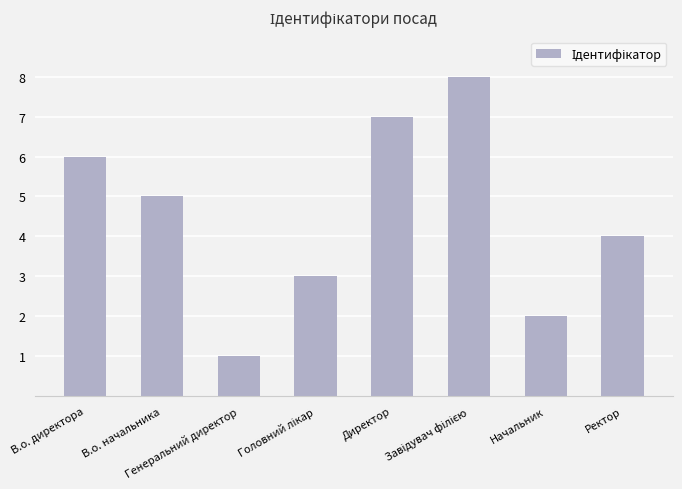

What is the change in value from В.о. директора to Директор?

+1